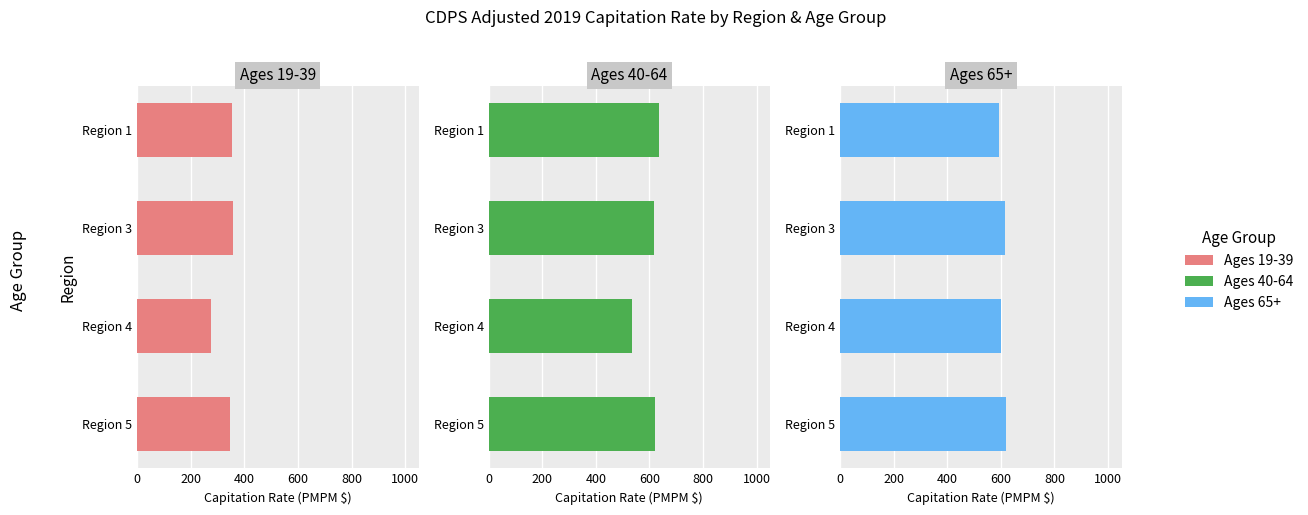

What is the value of the Ages 40-64 bar at the 3rd from the left?

534.7